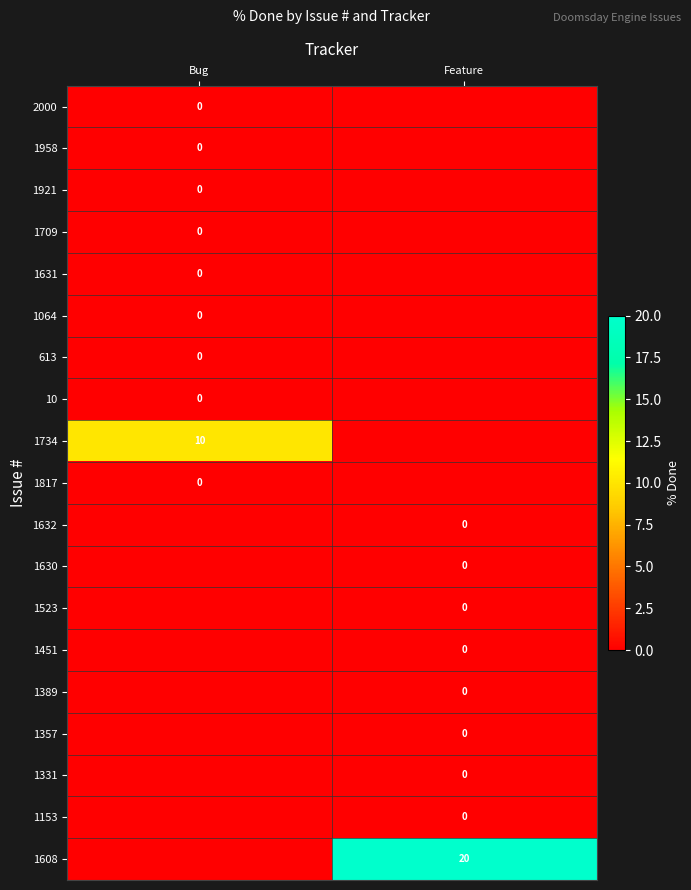

How many series are shown in this chart?

19